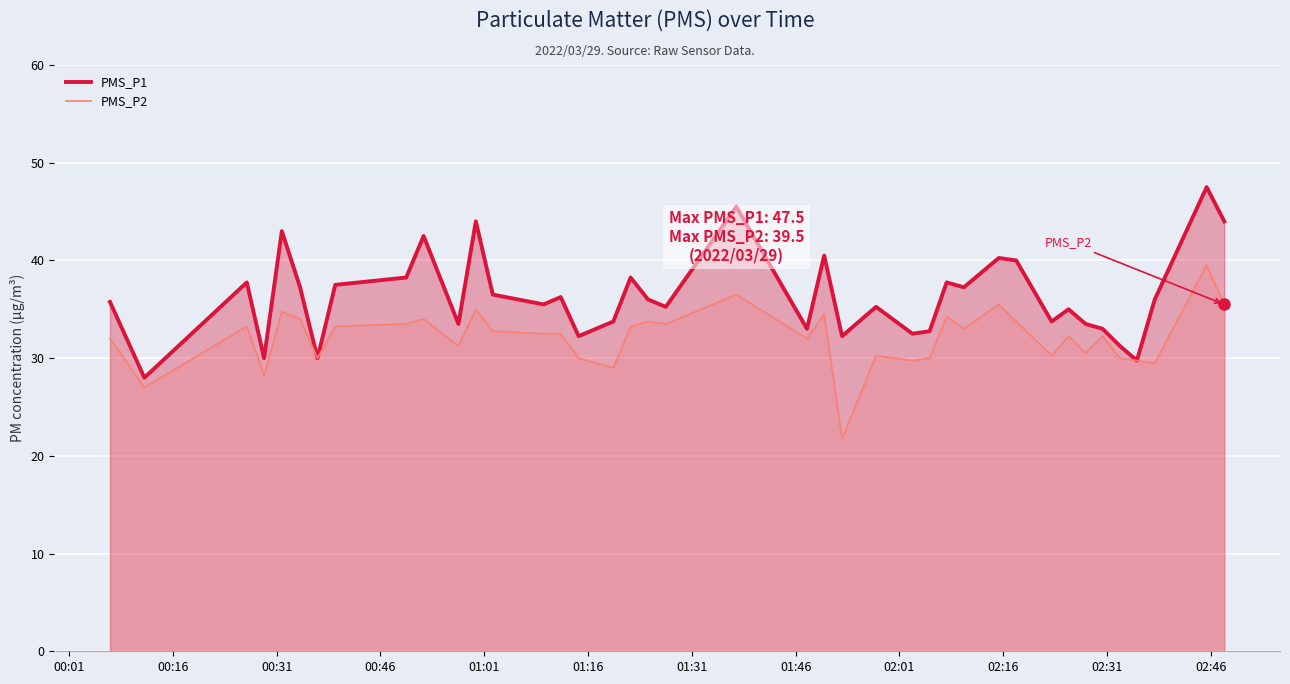

True or false: PMS_P1 and PMS_P2 cross at least once.

False